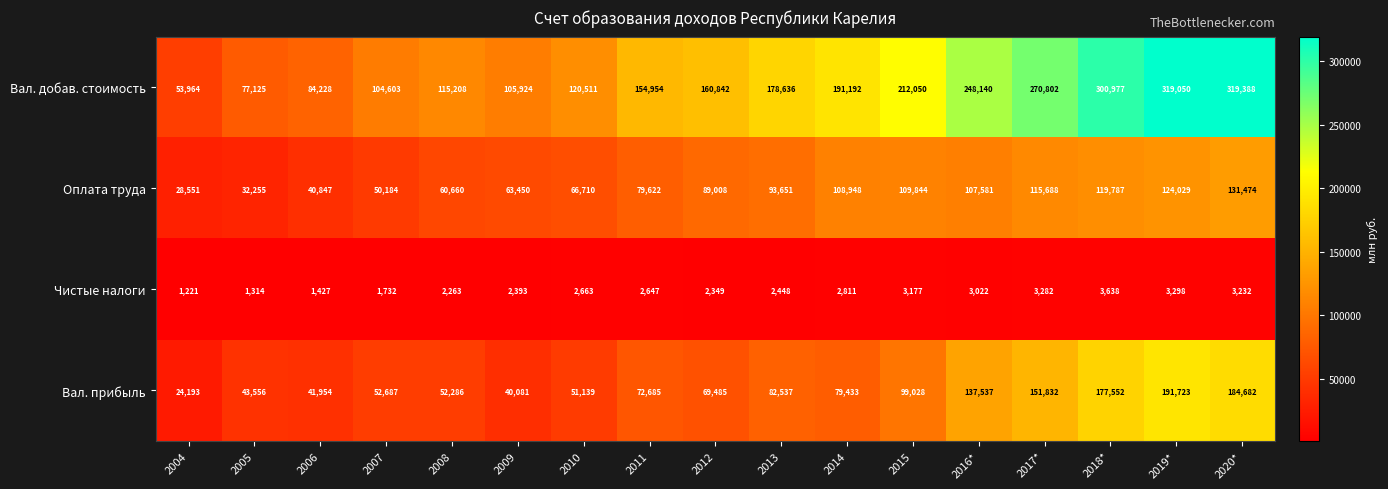

List the series in order of their peak value, lowest first.

Чистые налоги, Оплата труда, Вал. прибыль, Вал. добав. стоимость